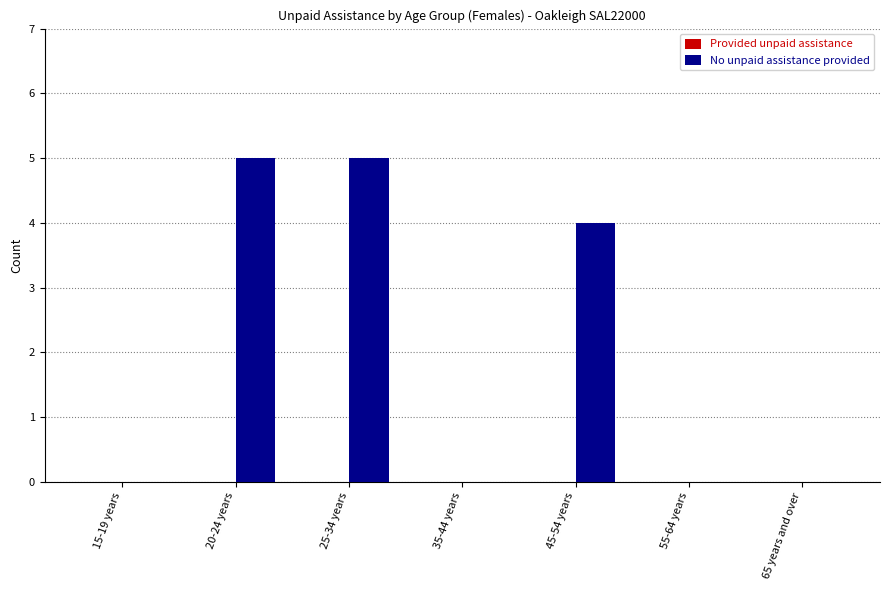

What is the change in value from 20-24 years to 55-64 years?

-5